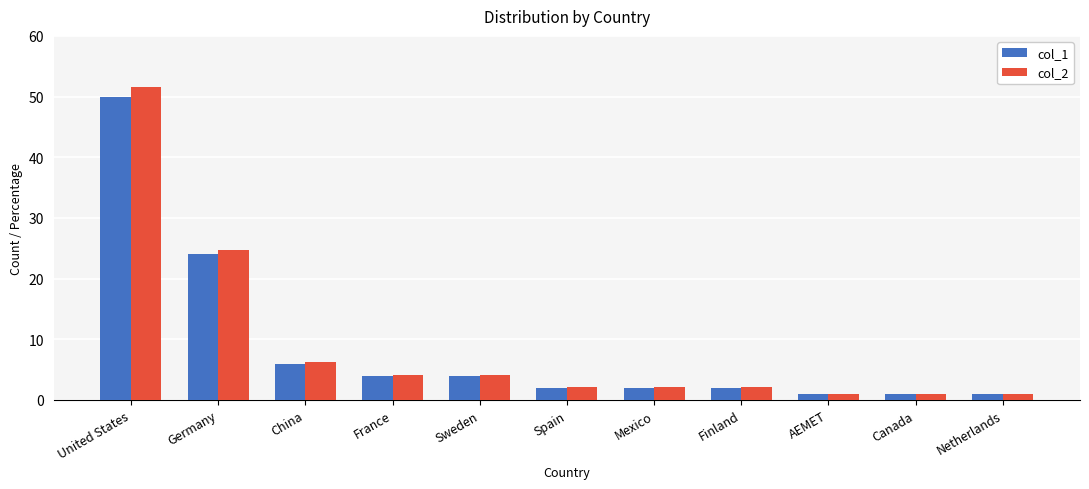

What is the total value across all series at Finland?

4.1